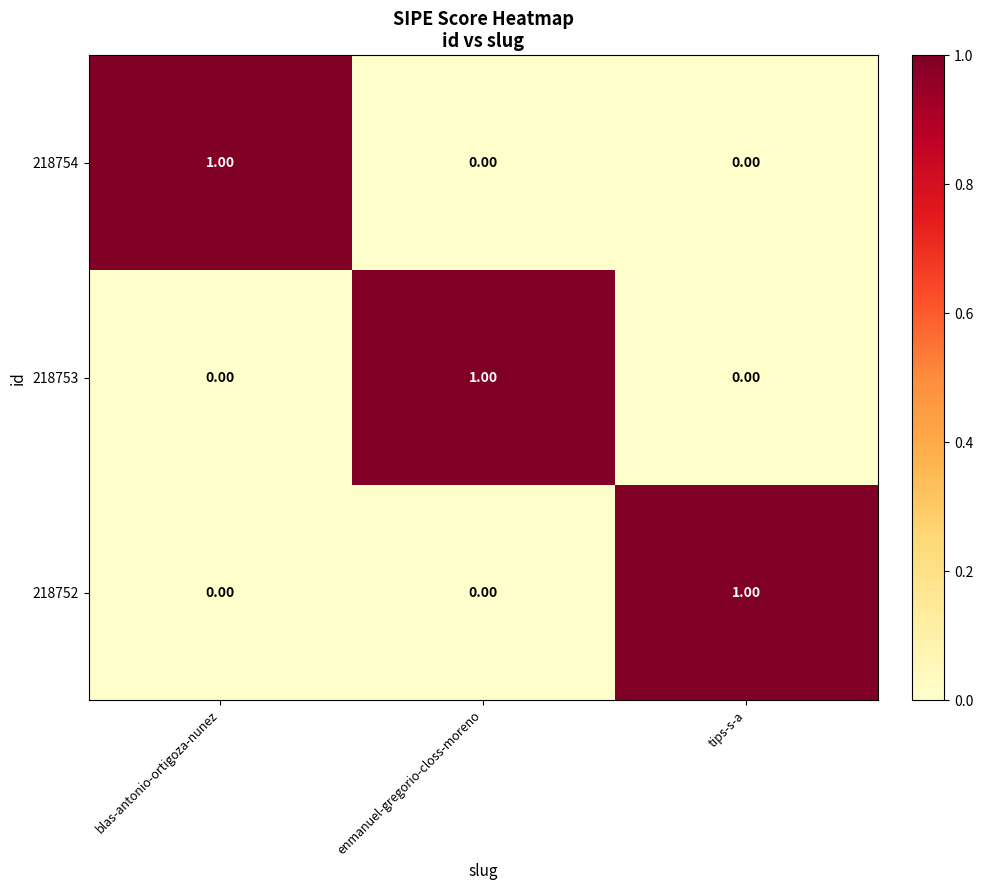

At how many categories does at least one series exceed 0?

3